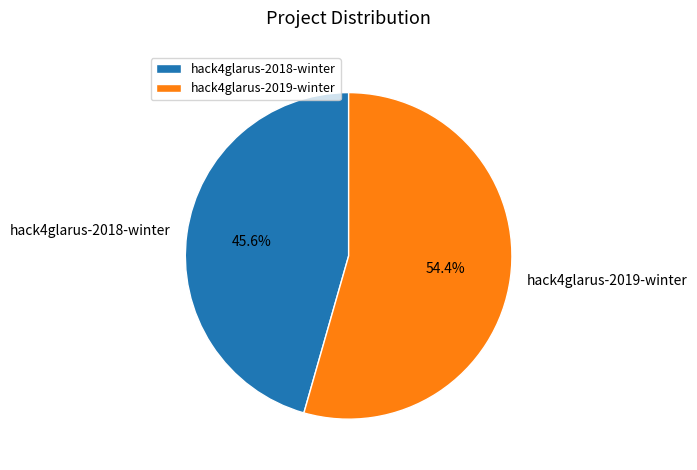

Count the number of slices in the pie.

2